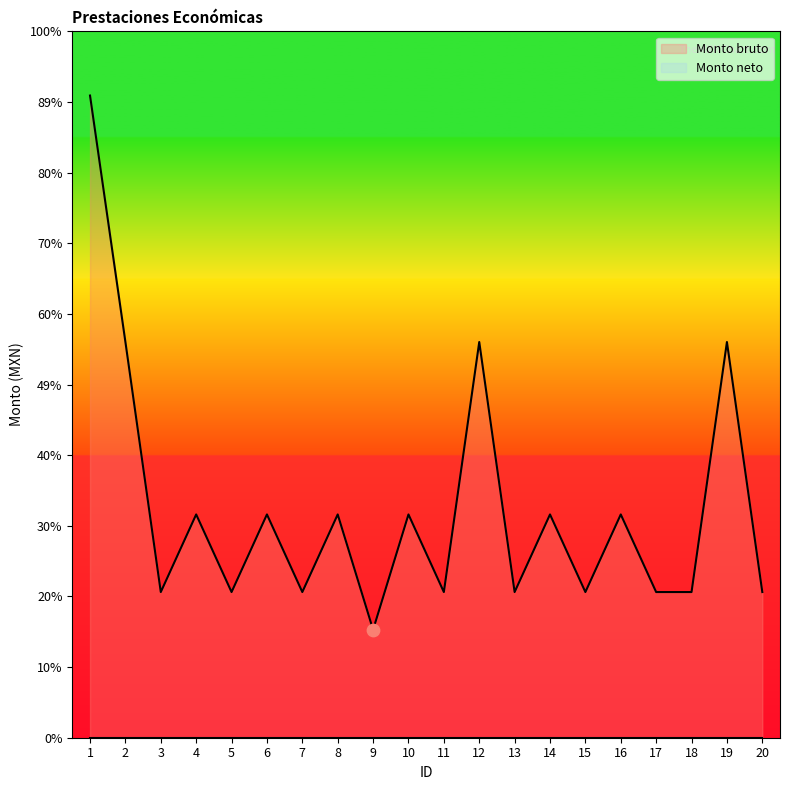

What is the change in value from 8 to 19?

+10822.5